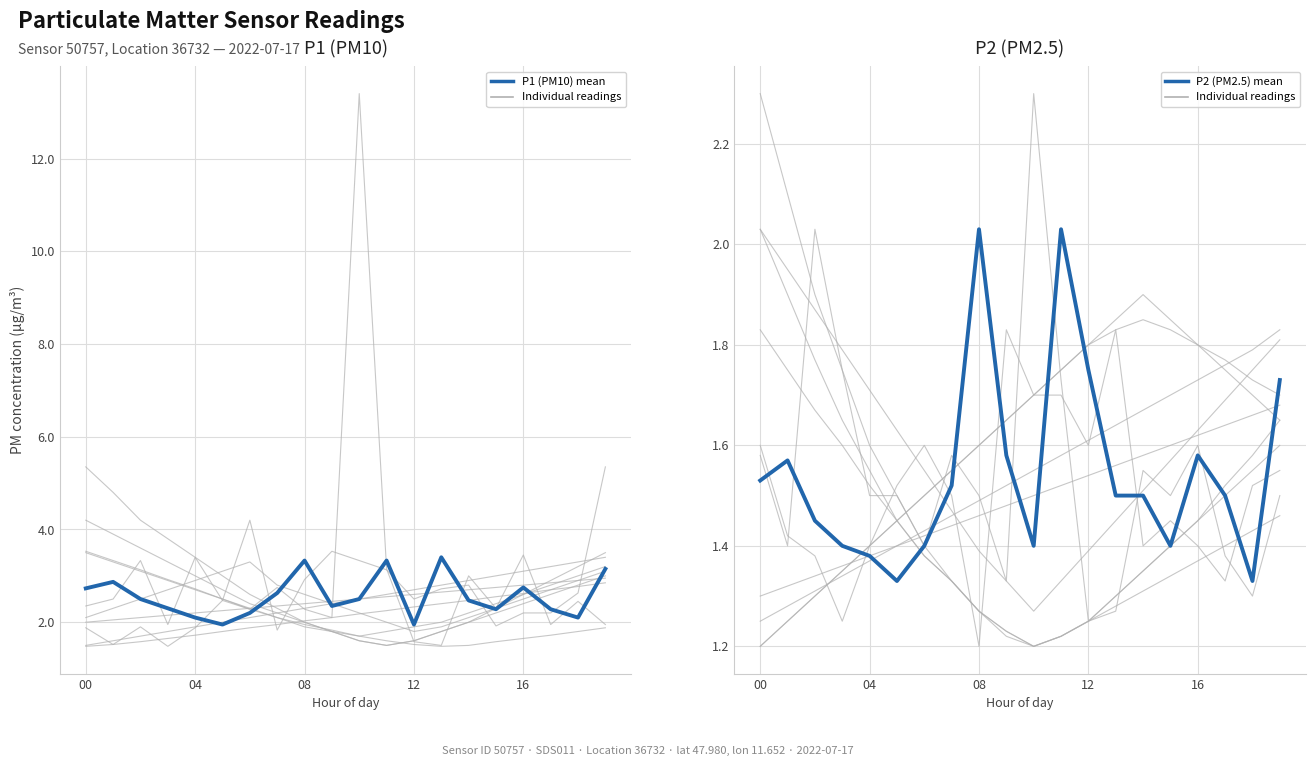

True or false: P2 (PM2.5) mean has more than 1 points higher than both neighbors.

True